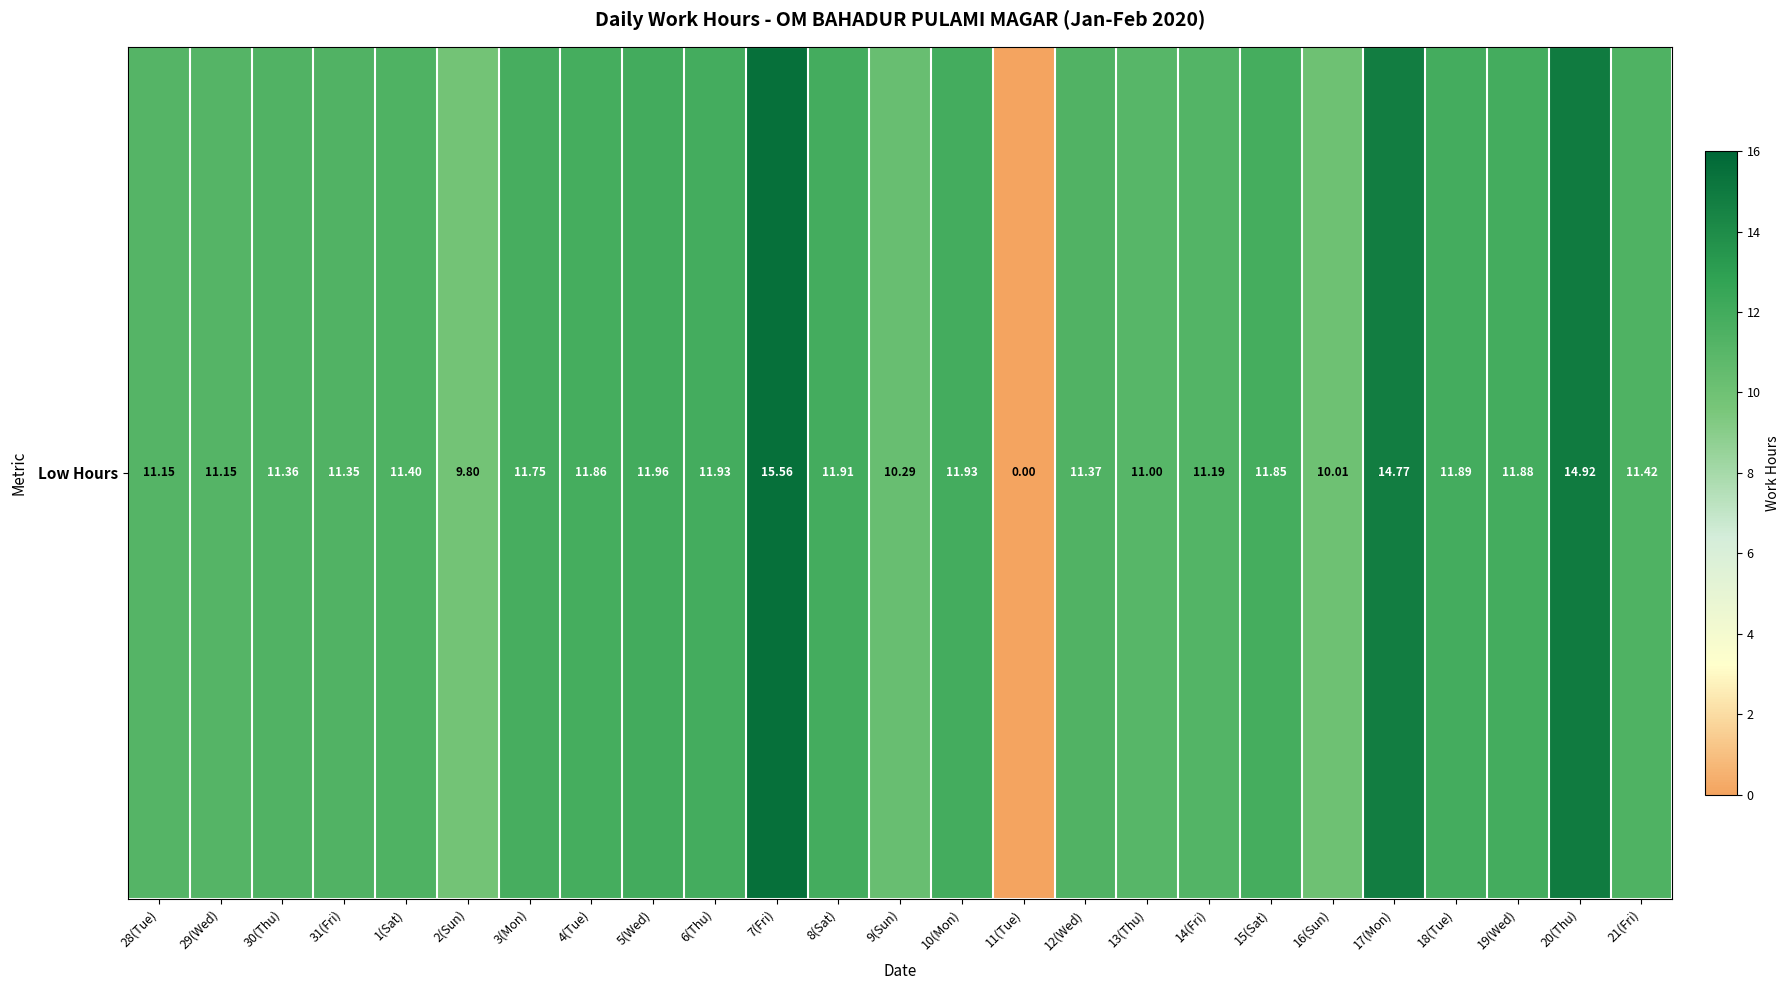

Reading right to left, transcribe all the data shown in this chart.

21(Fri)=11.4	20(Thu)=14.9	19(Wed)=11.9	18(Tue)=11.9	17(Mon)=14.8	16(Sun)=10.0	15(Sat)=11.8	14(Fri)=11.2	13(Thu)=11.0	12(Wed)=11.4	11(Tue)=0.0	10(Mon)=11.9	9(Sun)=10.3	8(Sat)=11.9	7(Fri)=15.6	6(Thu)=11.9	5(Wed)=12.0	4(Tue)=11.9	3(Mon)=11.8	2(Sun)=9.8	1(Sat)=11.4	31(Fri)=11.3	30(Thu)=11.4	29(Wed)=11.2	28(Tue)=11.2